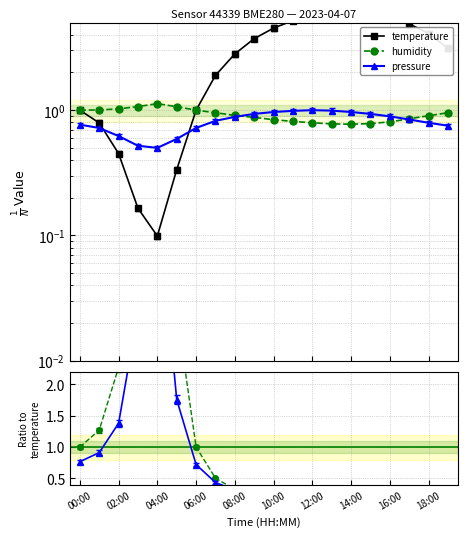

What is the label of the 3rd point from the right?

17